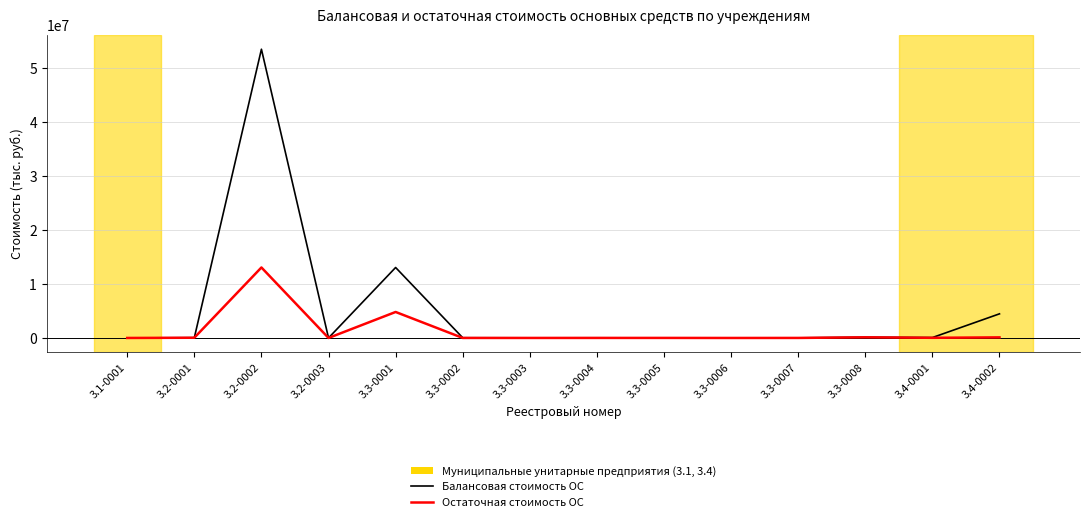

Where is Остаточная стоимость ОС nearest to the value 6534230?

3.3-0001